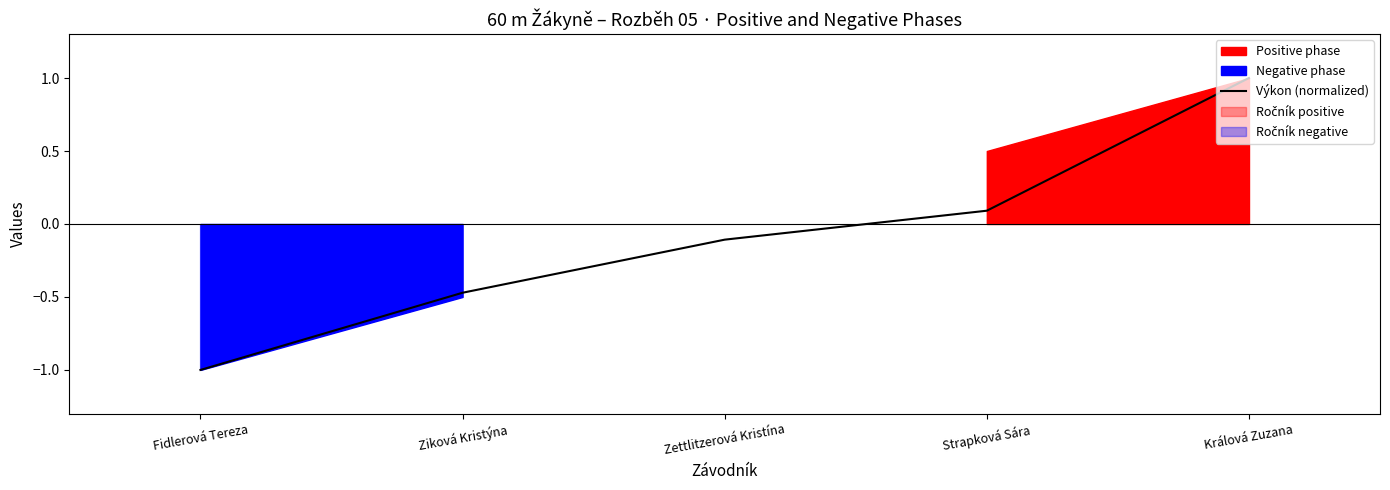

Reading left to right, list all the values displayed in this chart.

Fidlerová Tereza=-1.0	Ziková Kristýna=-0.5	Zettlitzerová Kristína=-0.1	Strapková Sára=0.1	Králová Zuzana=1.0